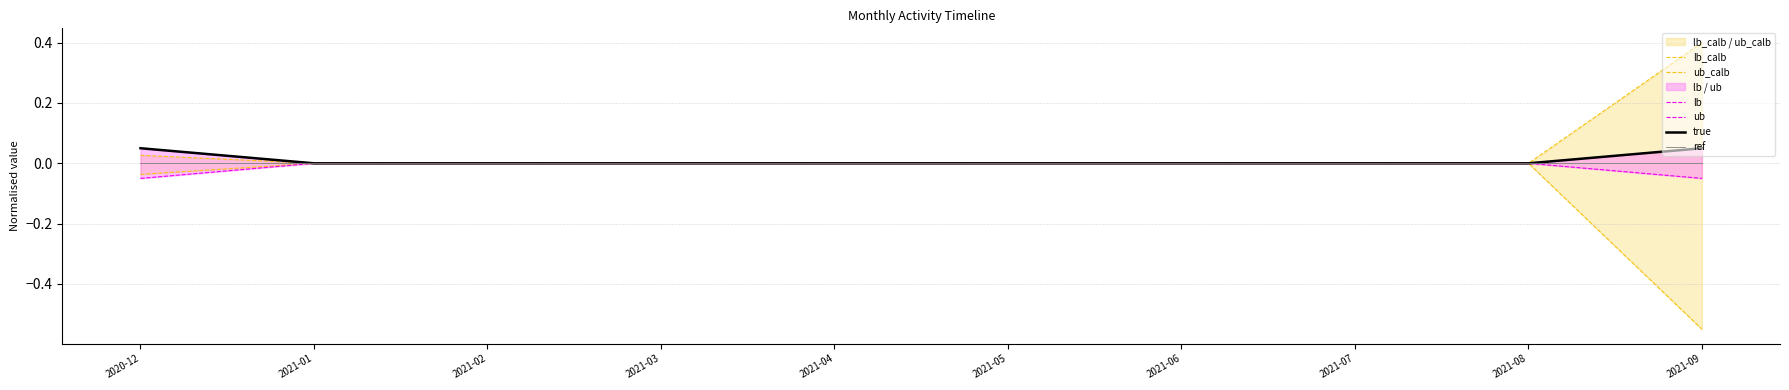

Reading right to left, what are all the values shown in this chart?

lb_calb: -0.6	-0.0	-0.0	-0.0	-0.0	-0.0	-0.0	-0.0	-0.0	-0.0
ub_calb: 0.4	0.0	0.0	0.0	0.0	0.0	0.0	0.0	0.0	0.0
lb: -0.1	-0.0	-0.0	-0.0	-0.0	-0.0	-0.0	-0.0	-0.0	-0.1
ub: 0.1	0.0	0.0	0.0	0.0	0.0	0.0	0.0	0.0	0.1
true: 0.1	0.0	0.0	0.0	0.0	0.0	0.0	0.0	0.0	0.1
ref: 0.0	0.0	0.0	0.0	0.0	0.0	0.0	0.0	0.0	0.0